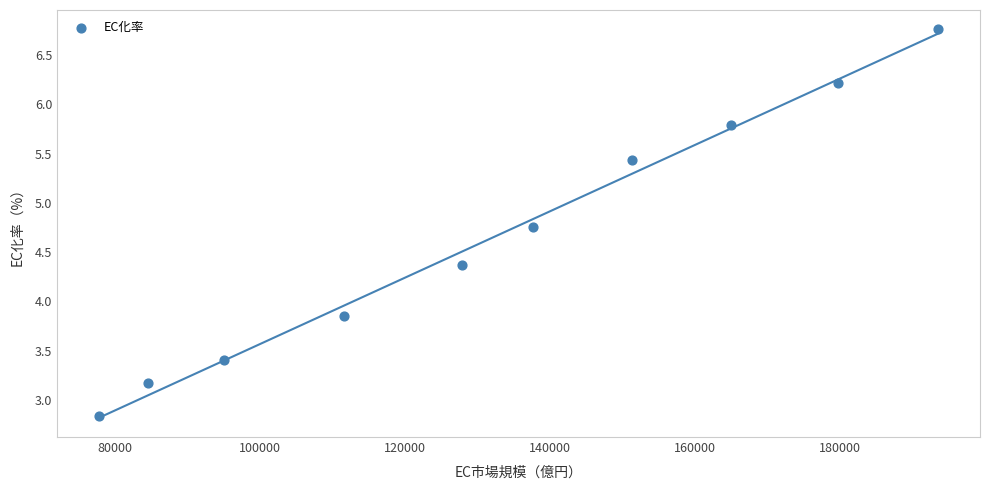

What is the average X value?

132484.2